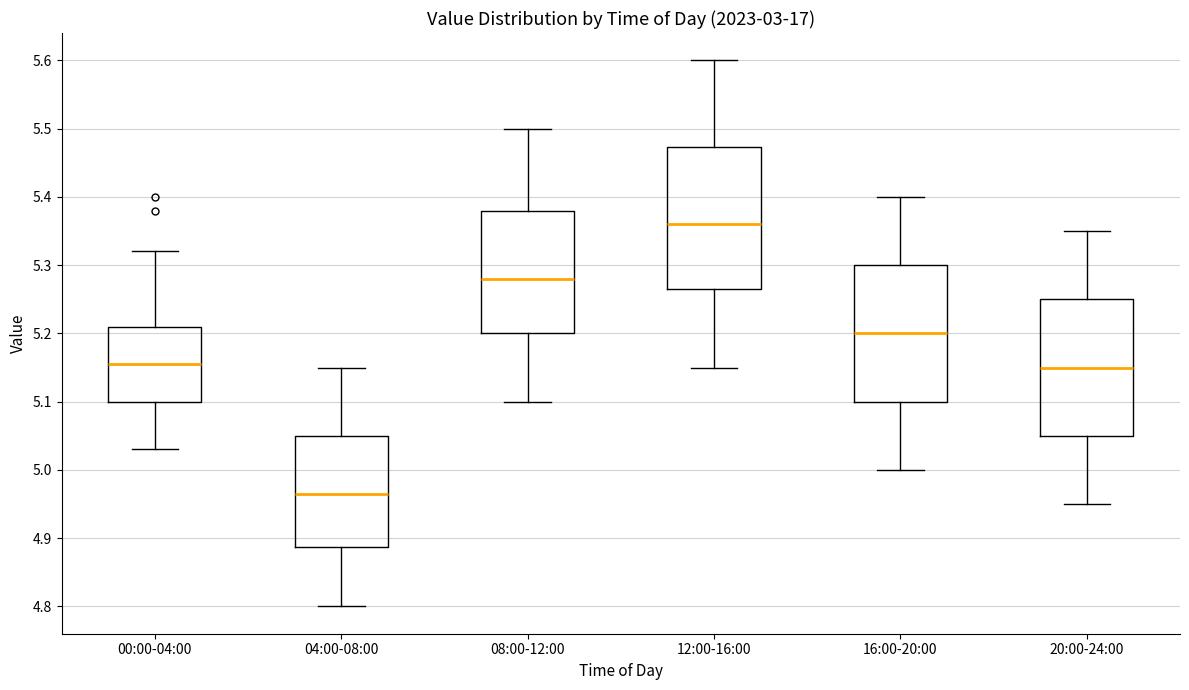

Reading left to right, read every box against the y-axis: the position of its median line, the range the box covers, and the ends of its whiskers. The values are not printed on the chart, so give them approximately, as read against the axis.

00:00-04:00: median 5.16, box 5.10 to 5.21, whiskers 5.03 to 5.32
04:00-08:00: median 4.97, box 4.89 to 5.05, whiskers 4.80 to 5.15
08:00-12:00: median 5.28, box 5.20 to 5.38, whiskers 5.10 to 5.50
12:00-16:00: median 5.36, box 5.27 to 5.47, whiskers 5.15 to 5.60
16:00-20:00: median 5.20, box 5.10 to 5.30, whiskers 5.00 to 5.40
20:00-24:00: median 5.15, box 5.05 to 5.25, whiskers 4.95 to 5.35